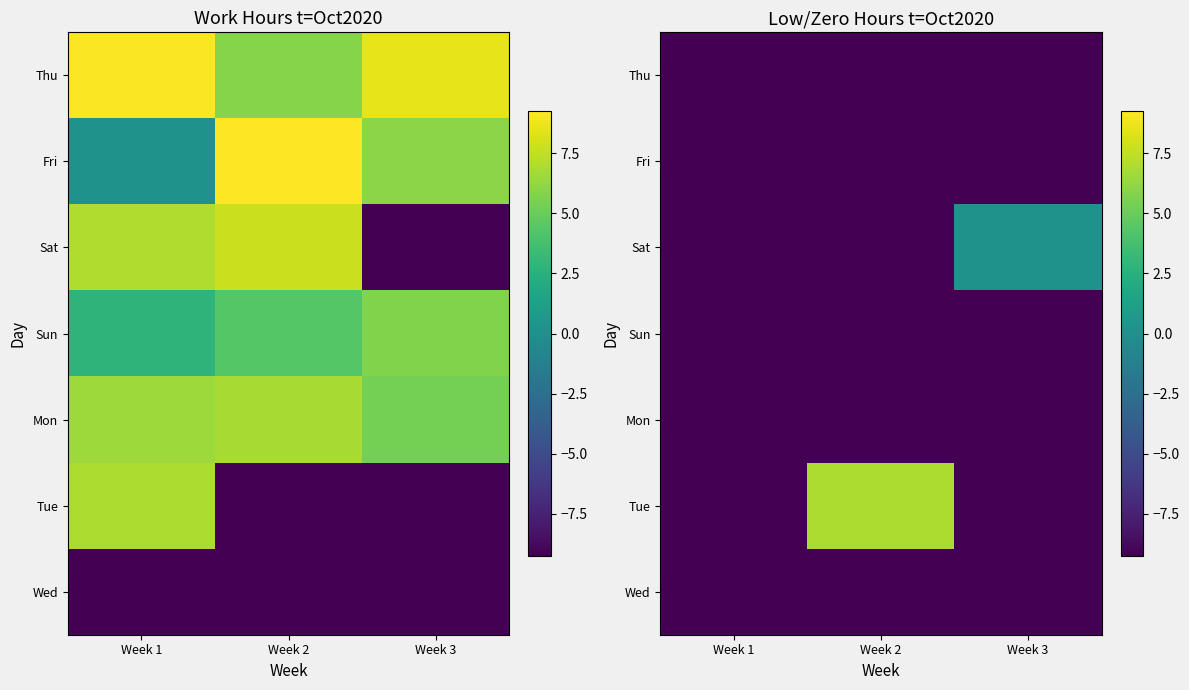

Is it true that Mon equals -12.6 at Week 2?

False